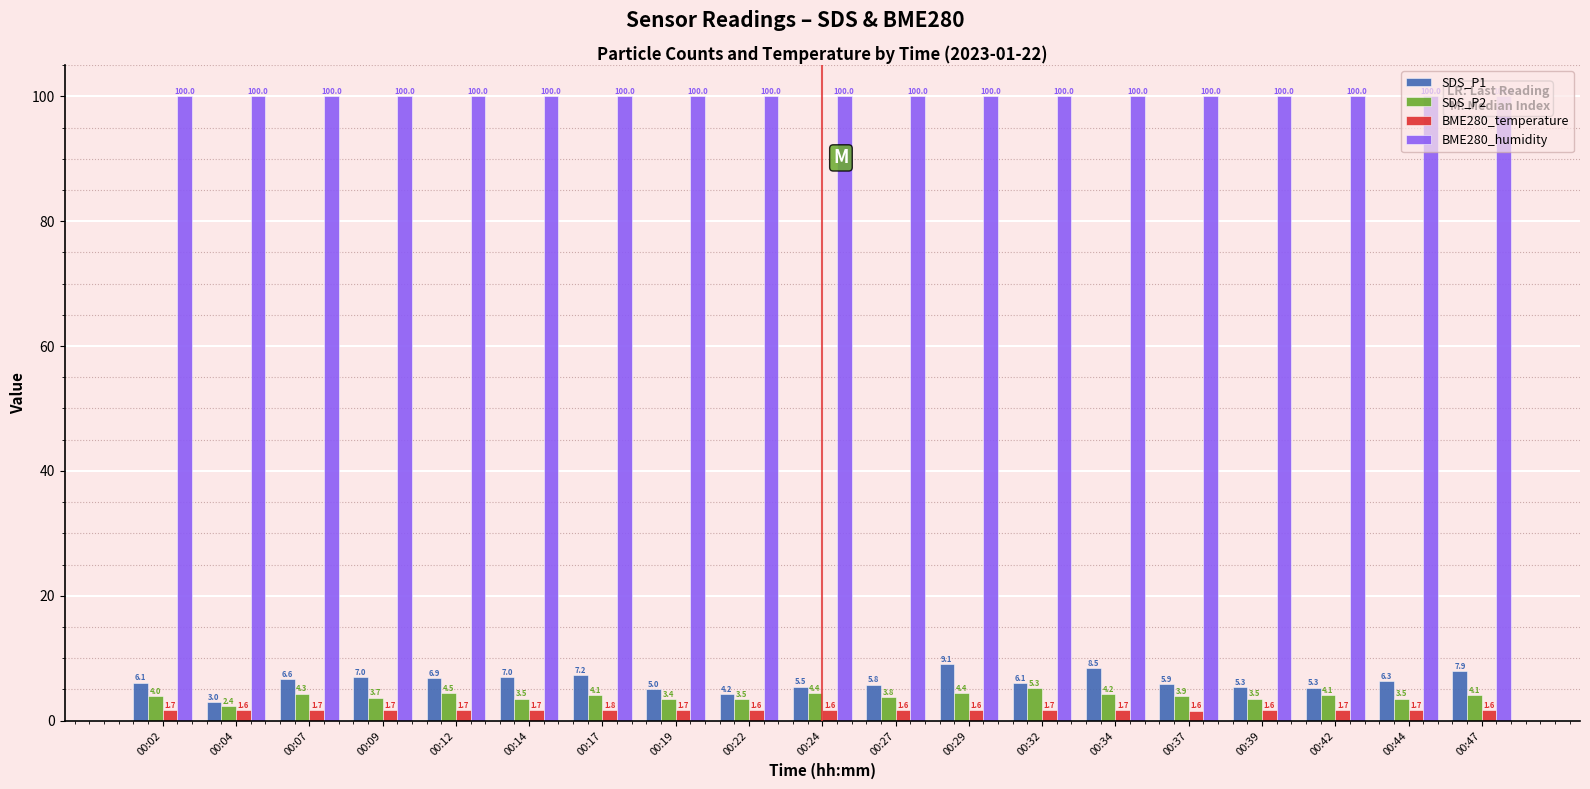

What is the sum of all BME280_humidity values?

1900.0